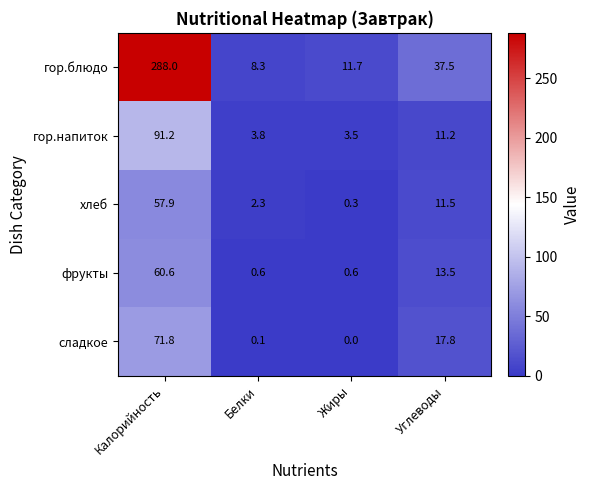

Rank the series at Углеводы from lowest to highest value.

гор.напиток, хлеб, фрукты, сладкое, гор.блюдо